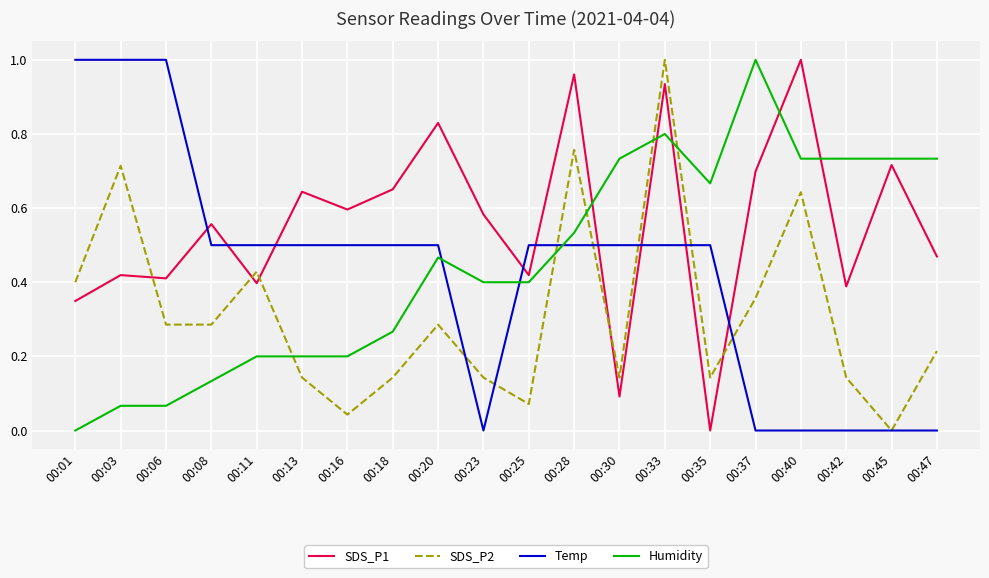

Is the value of SDS_P2 at 00:03 greater than the value of Humidity at 00:11?

Yes